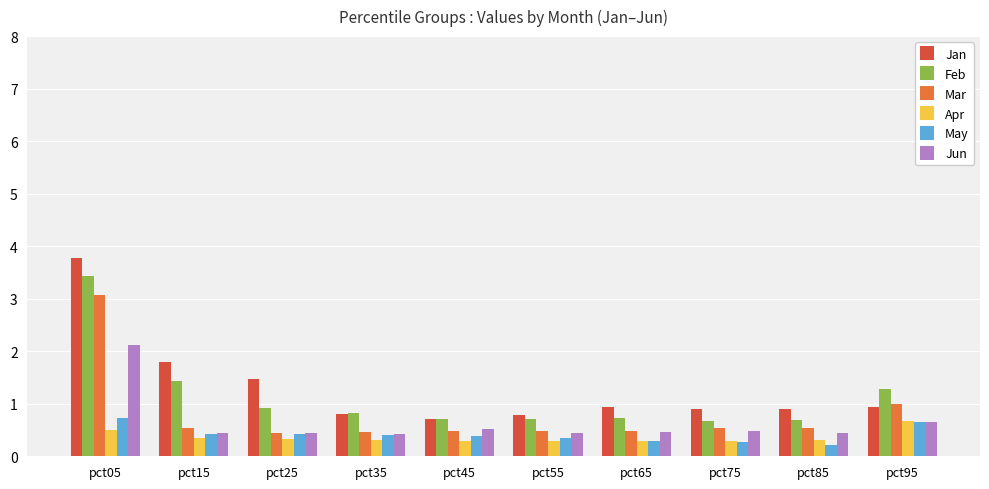

What is the difference between the maximum and minimum values in the Jan series?

3.1